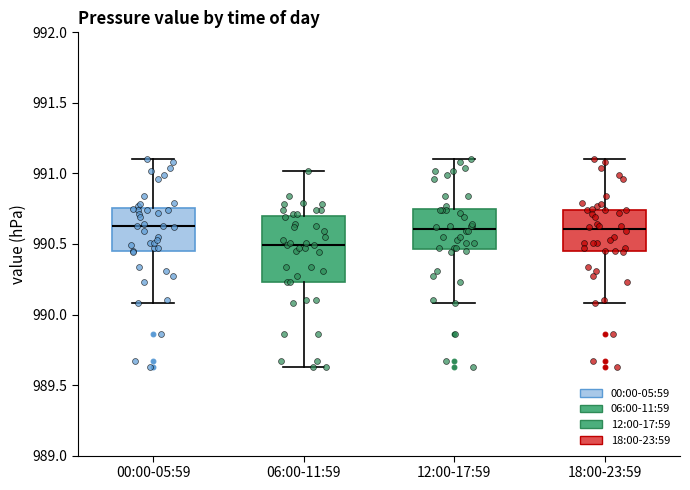

Reading left to right, transcribe this box plot: for each box, give where its median line is, the range the box spans, and where its two whiskers end, as read against the y-axis. The values are not printed on the chart, so give them approximately, as read against the axis.

00:00-05:59: median 990.65, box 990.45 to 990.75, whiskers 990.10 to 991.10
06:00-11:59: median 990.50, box 990.25 to 990.70, whiskers 989.65 to 991.00
12:00-17:59: median 990.60, box 990.45 to 990.75, whiskers 990.10 to 991.10
18:00-23:59: median 990.60, box 990.45 to 990.75, whiskers 990.10 to 991.10